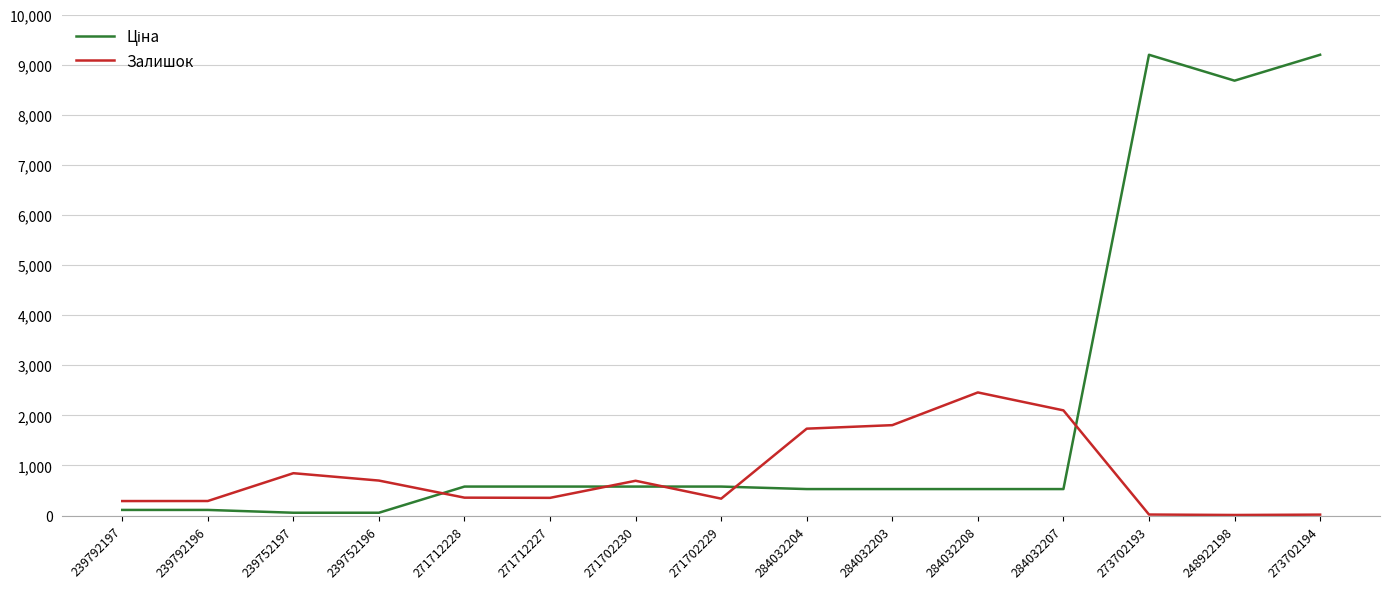

What is the difference between the maximum and minimum values in the Залишок series?

2446.0